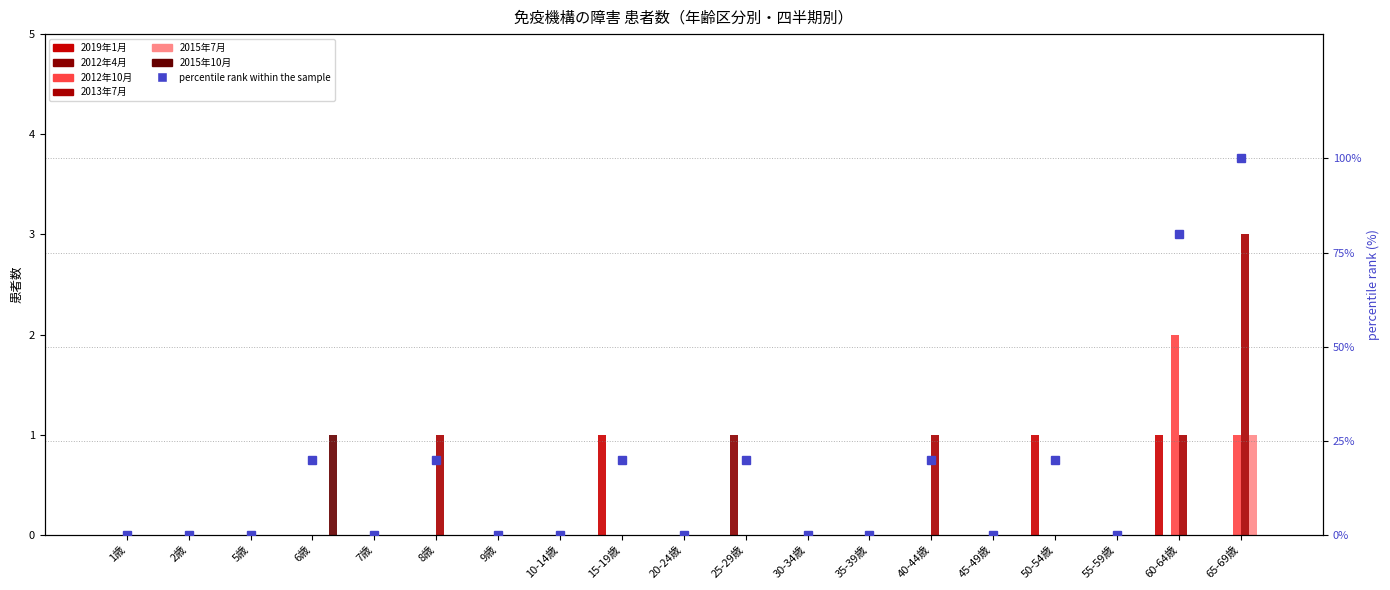

True or false: 2012年4月 has a value of 0 at 9歳.

True